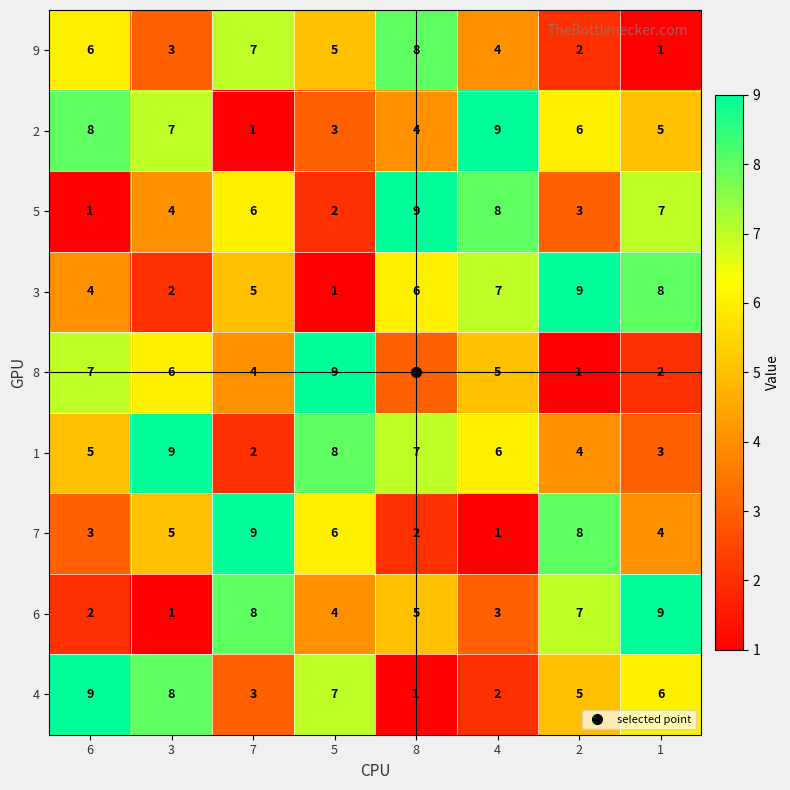

Is it true that 1 equals 4 at 3?

False